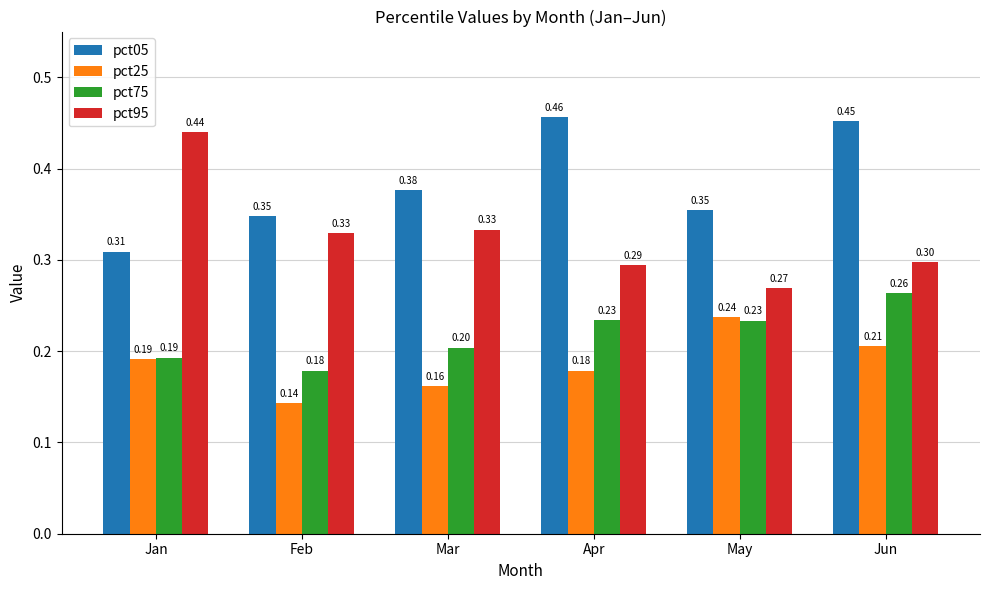

What is the difference between the highest and lowest values at Feb?

0.2